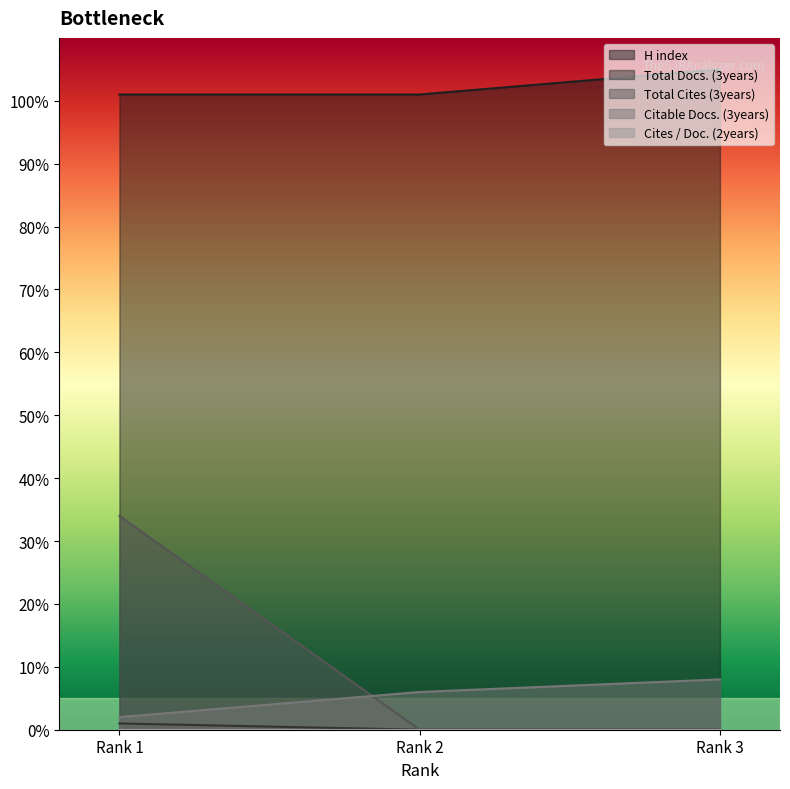

At how many categories does at least one series exceed 83?

3